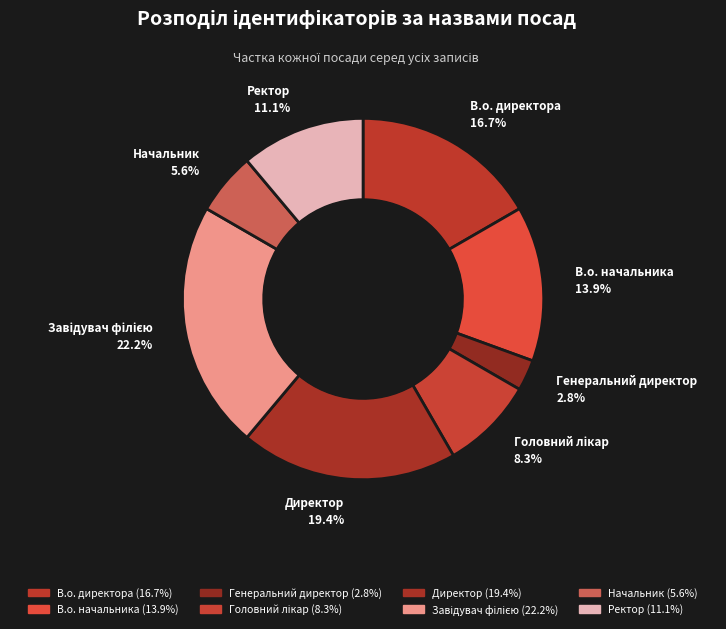

What percentage is NOT represented by Начальник?

94.4%